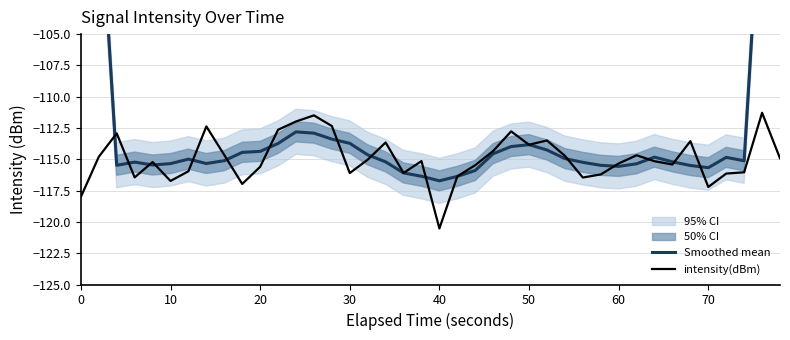

Is it true that intensity(dBm) equals -115.6 at 20?

True